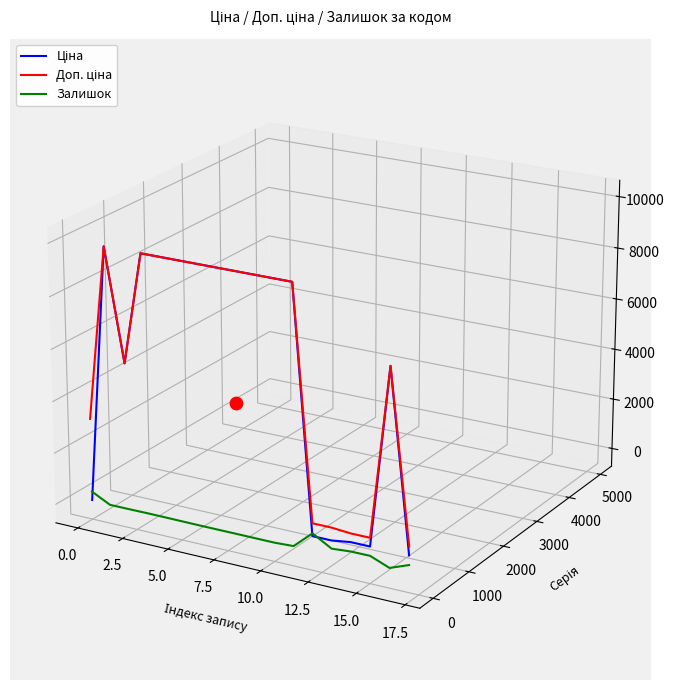

Which series has the widest spread of Y values?

Ціна